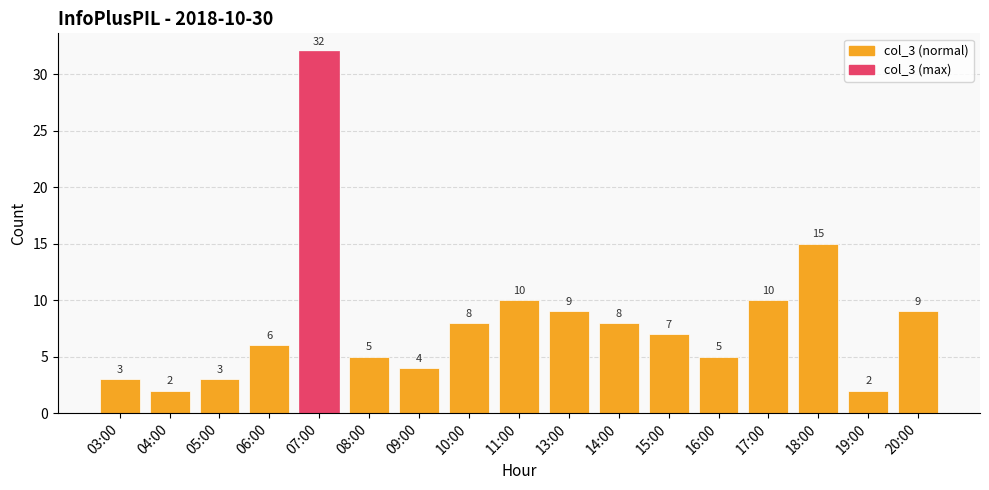

How many data points does each series have?

17